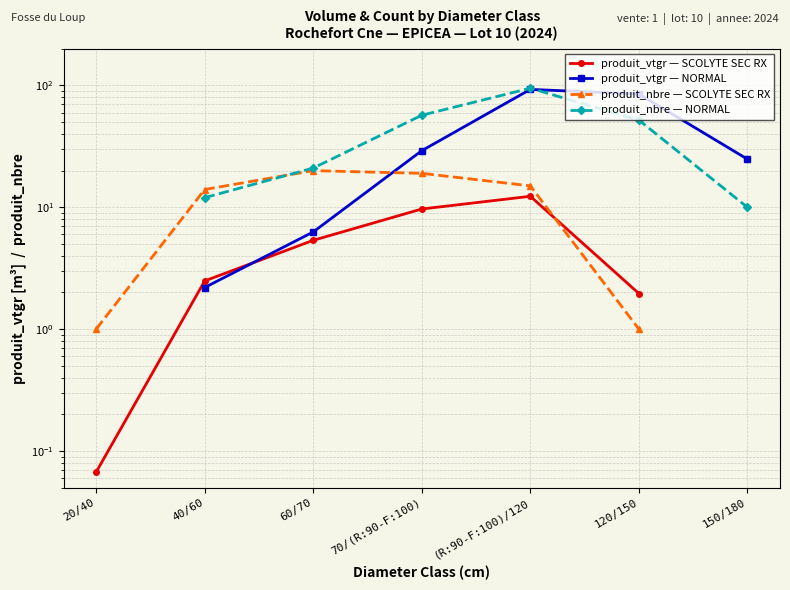

Does the chart display data point markers on the line(s)?

Yes